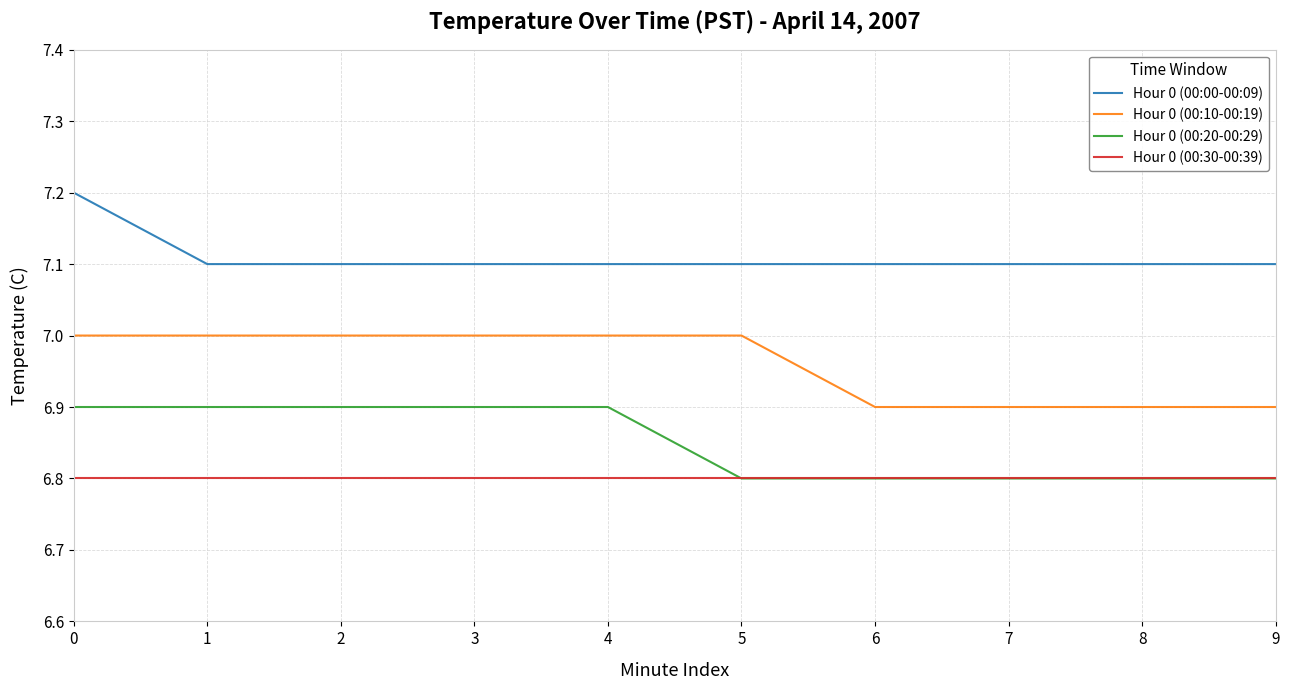

How many distinct data groups are displayed?

4